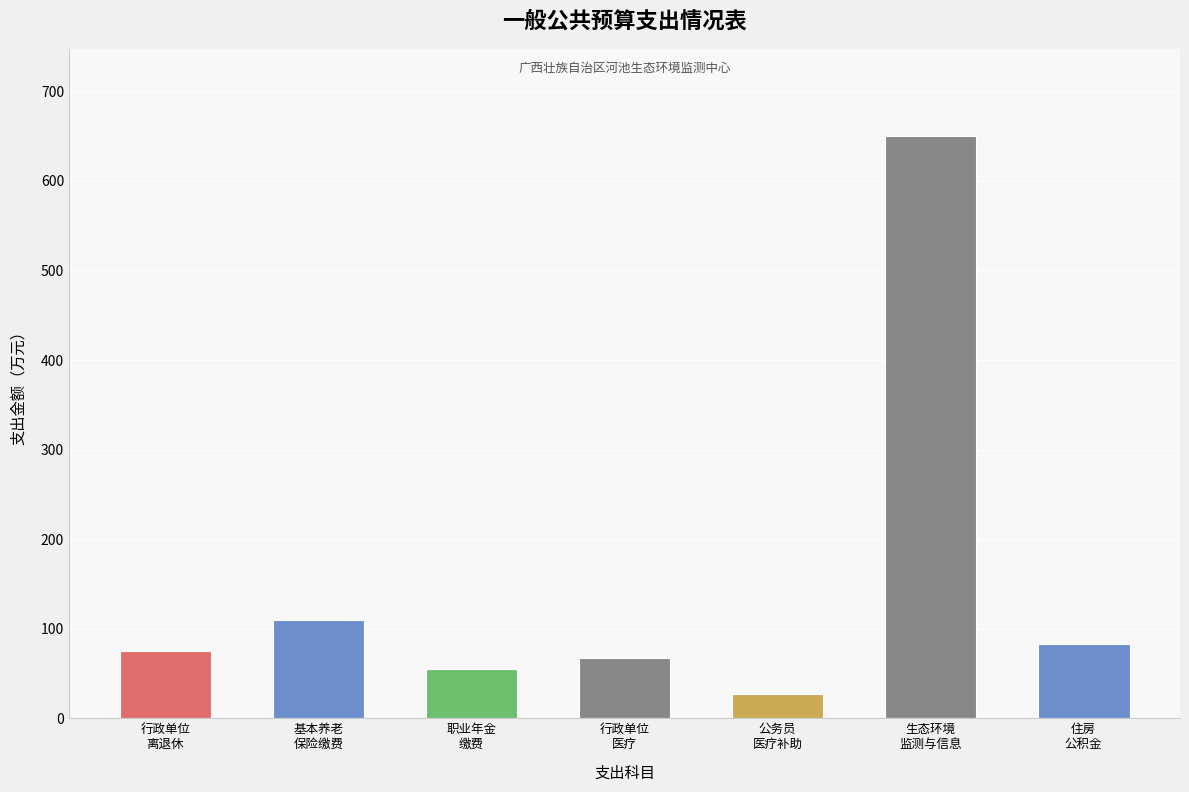

List the labels in order of value, smallest first.

公务员
医疗补助, 职业年金
缴费, 行政单位
医疗, 行政单位
离退休, 住房
公积金, 基本养老
保险缴费, 生态环境
监测与信息